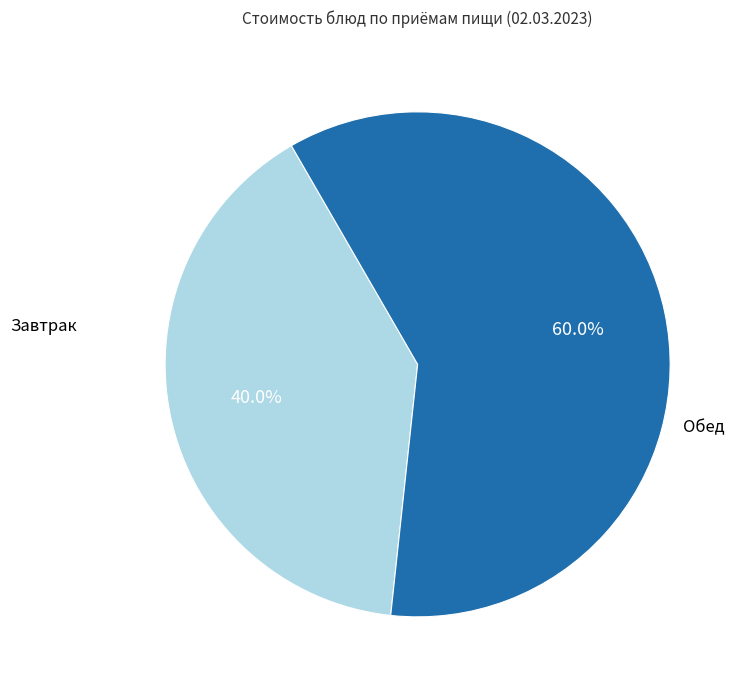

To the nearest percent, what is the difference between the largest and smallest slice percentages?

20%